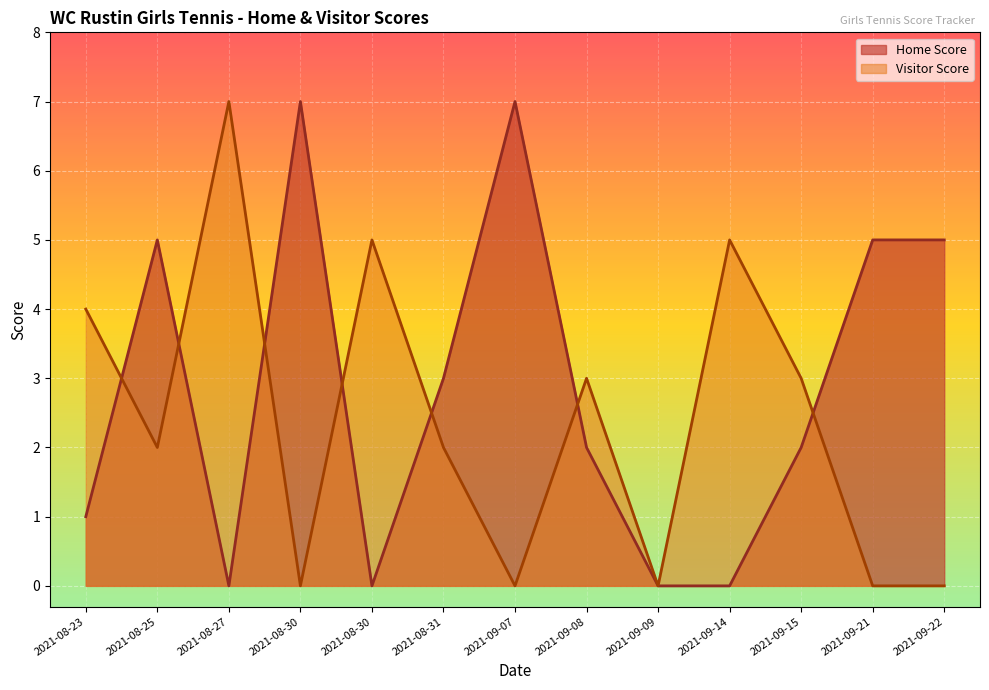

How many values in Visitor Score are above zero?

8